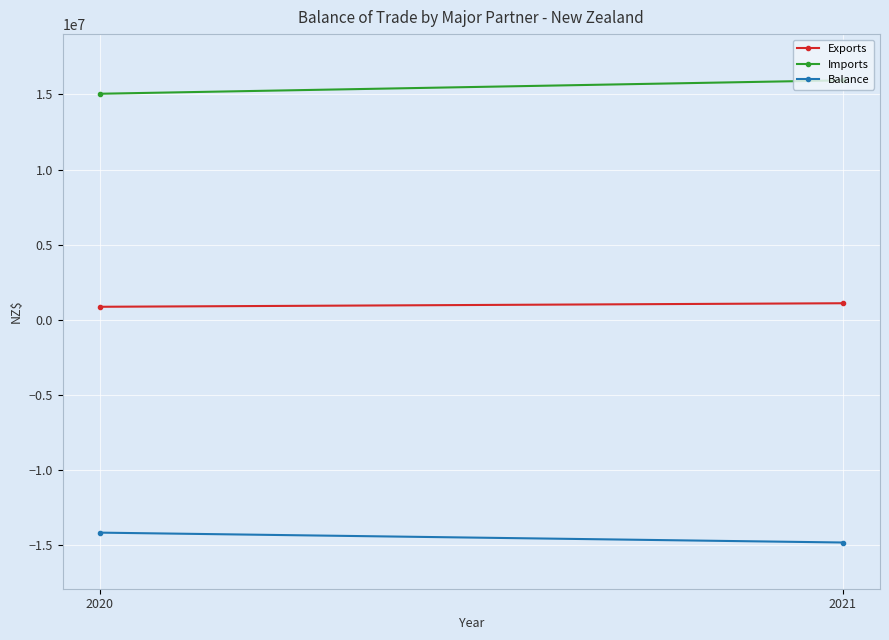

How many values in the Balance series are below -14194250?

1